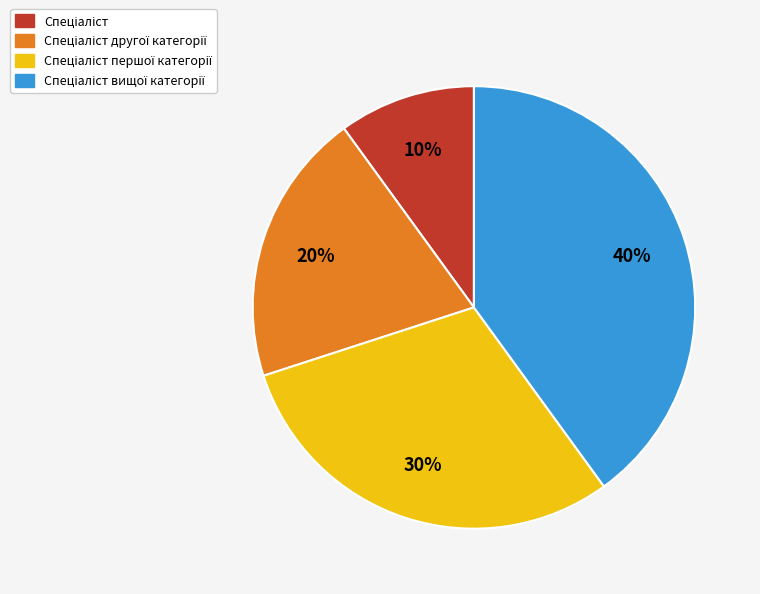

Is there any slice that represents more than half of the pie?

No